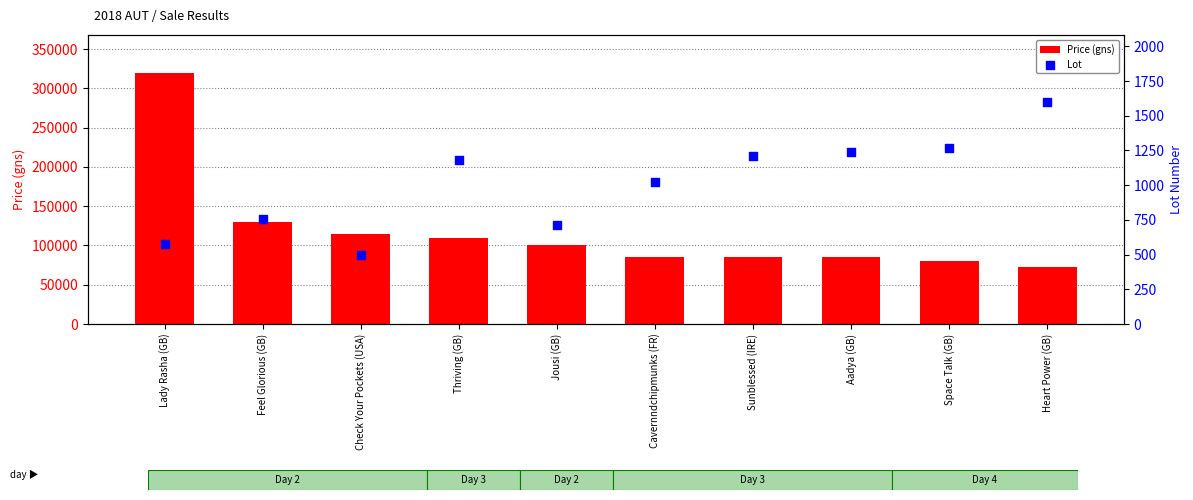

What are all the series names shown in the legend?

Price (gns), Lot